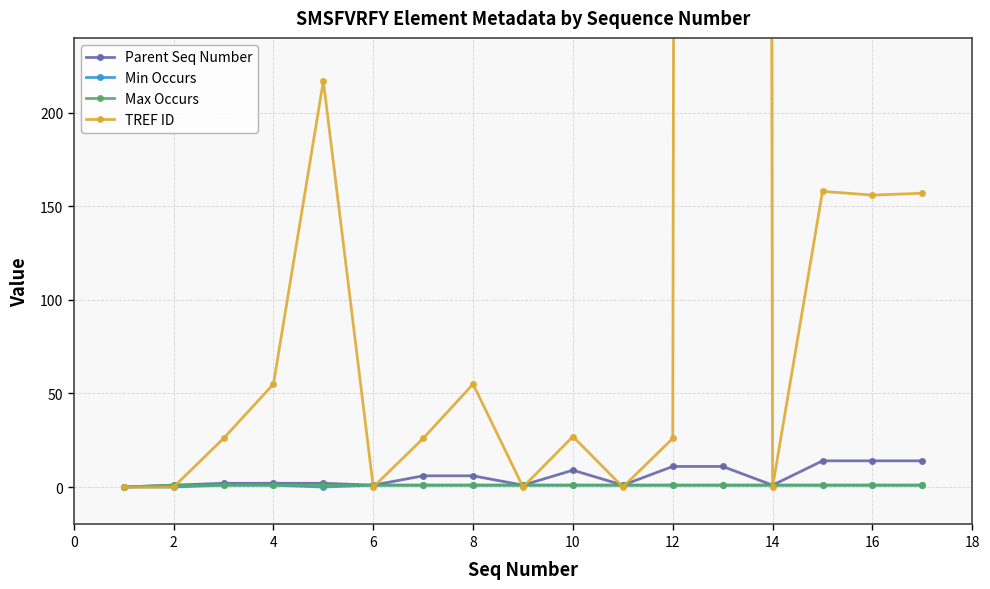

How many lines are shown in the chart?

4